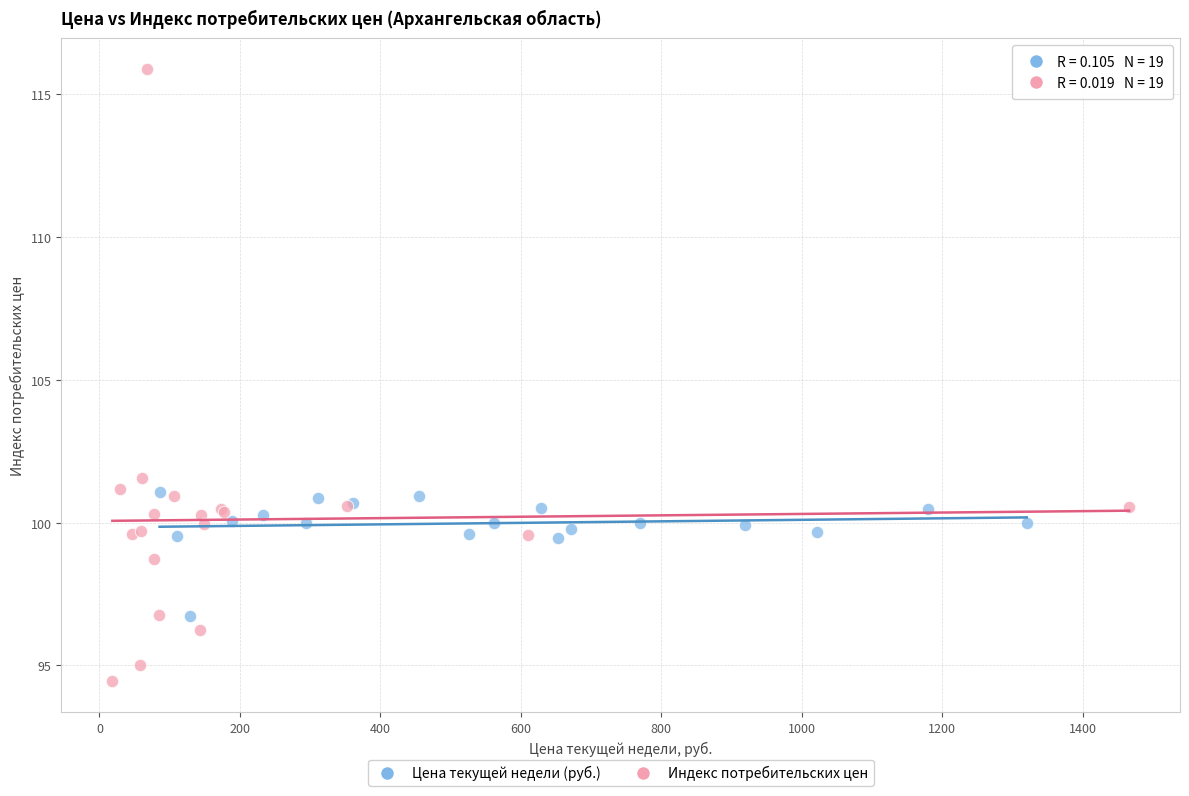

Which series contains the highest Y value?

Индекс потребительских цен